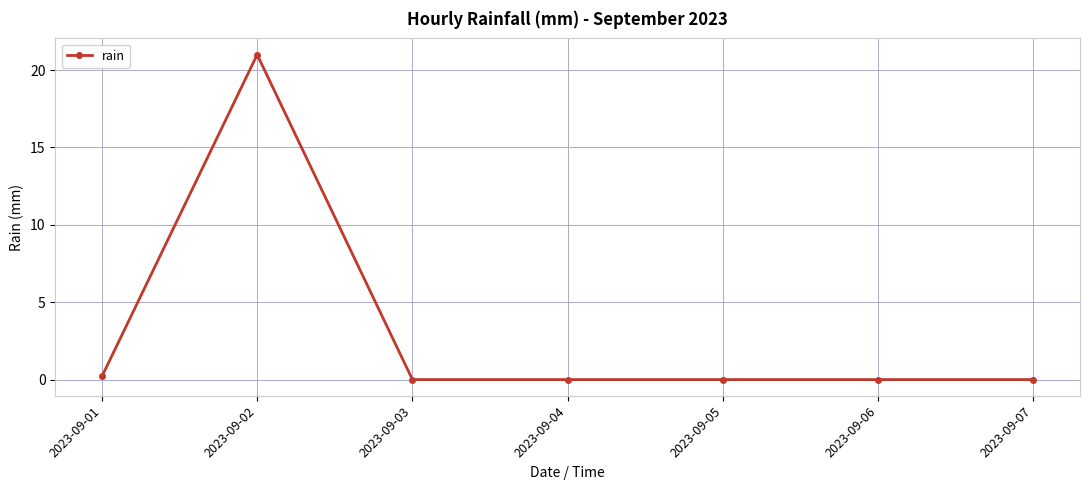

At which category does the chart reach its peak across all series?

2023-09-02